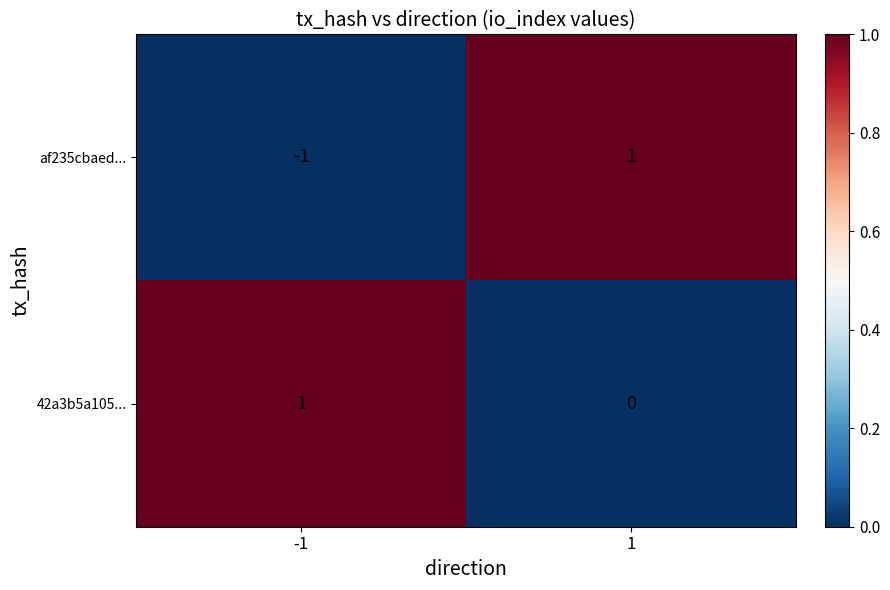

The value of 42a3b5a105... at 1 is 0. True or false?

True